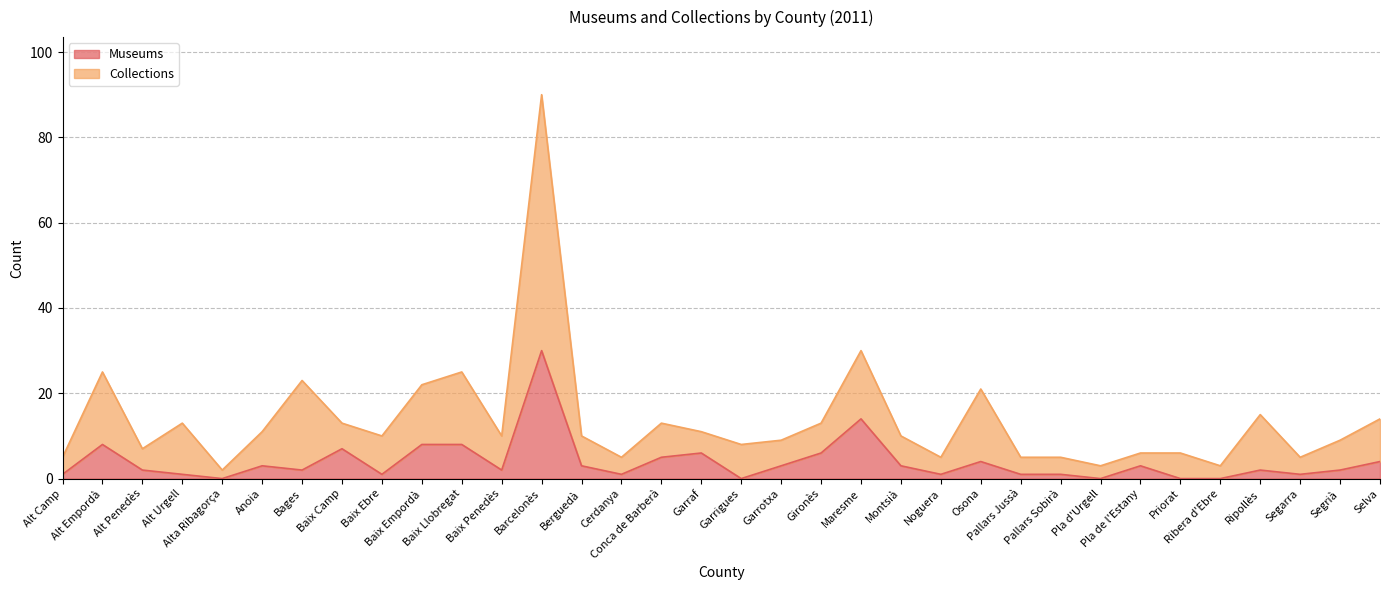

Is it true that Museums equals 2 at Ripollès?

True